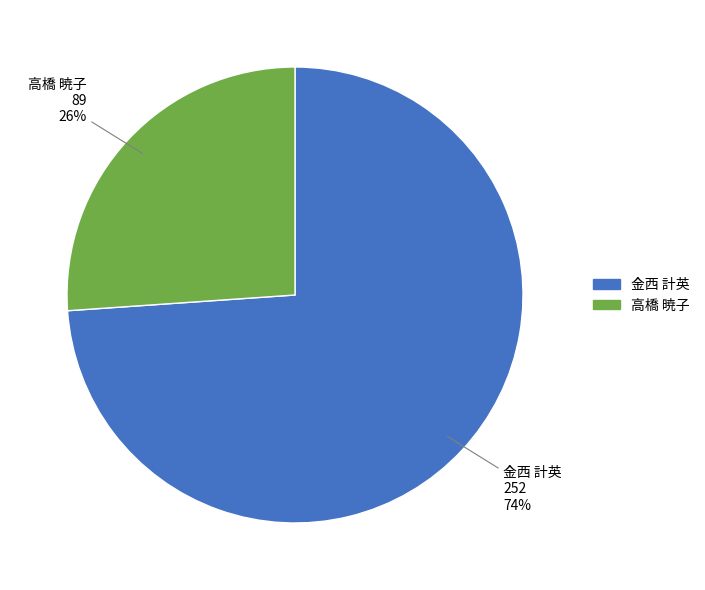

Does 高橋 暁子 represent more than half of the total?

No